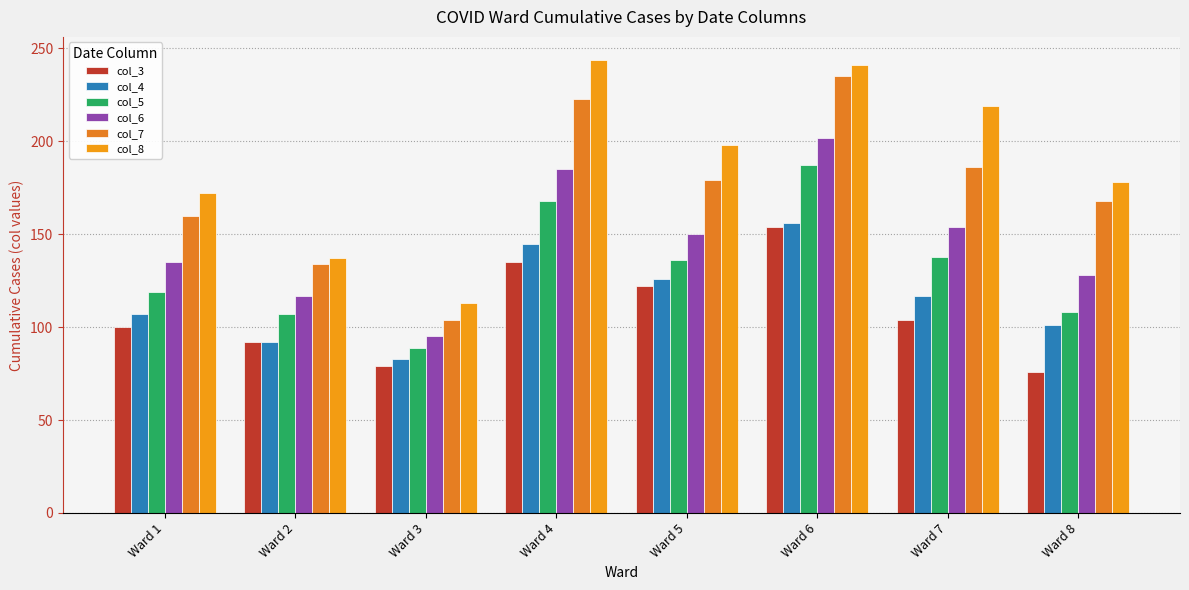

What is the sum of the col_7 values at Ward 7 and Ward 1?

346